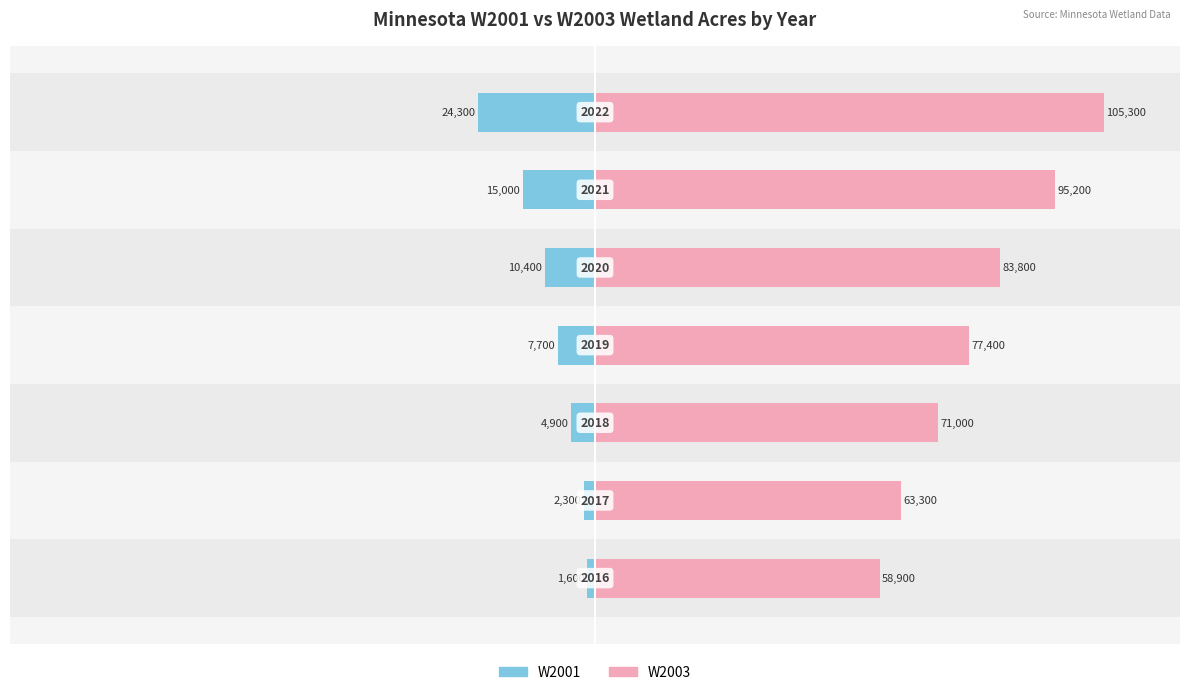

At 50, list the series in order from smallest to largest.

W2001, W2003